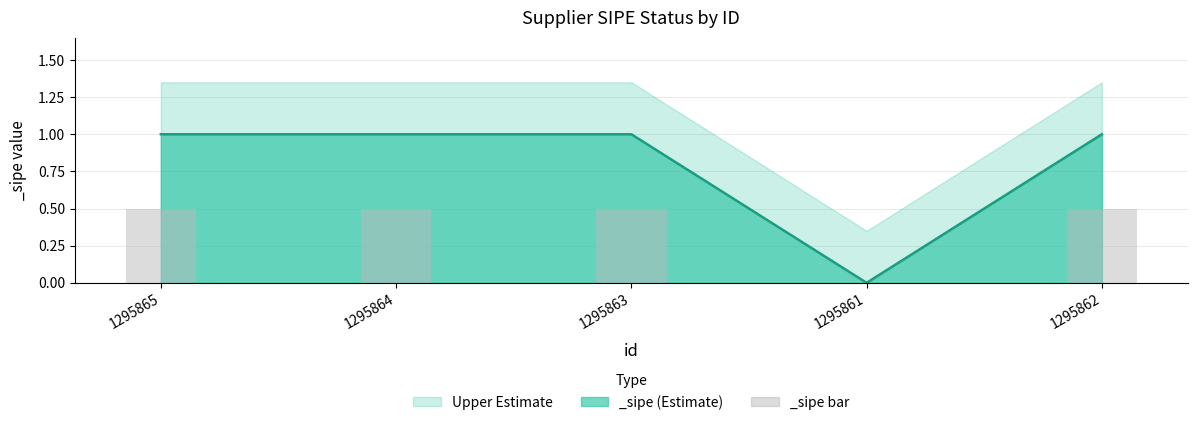

Are the bars horizontal?

No